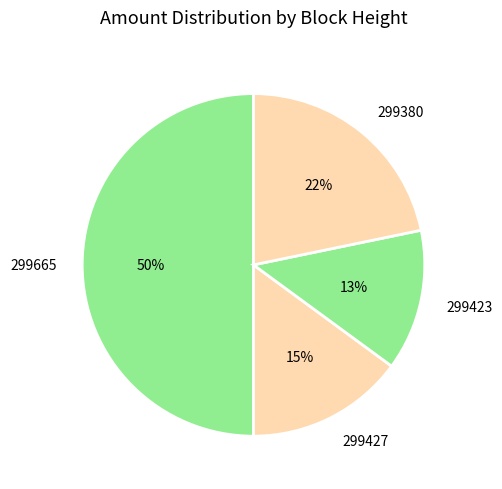

Is the sum of 299423 and 299380 greater than half?

No